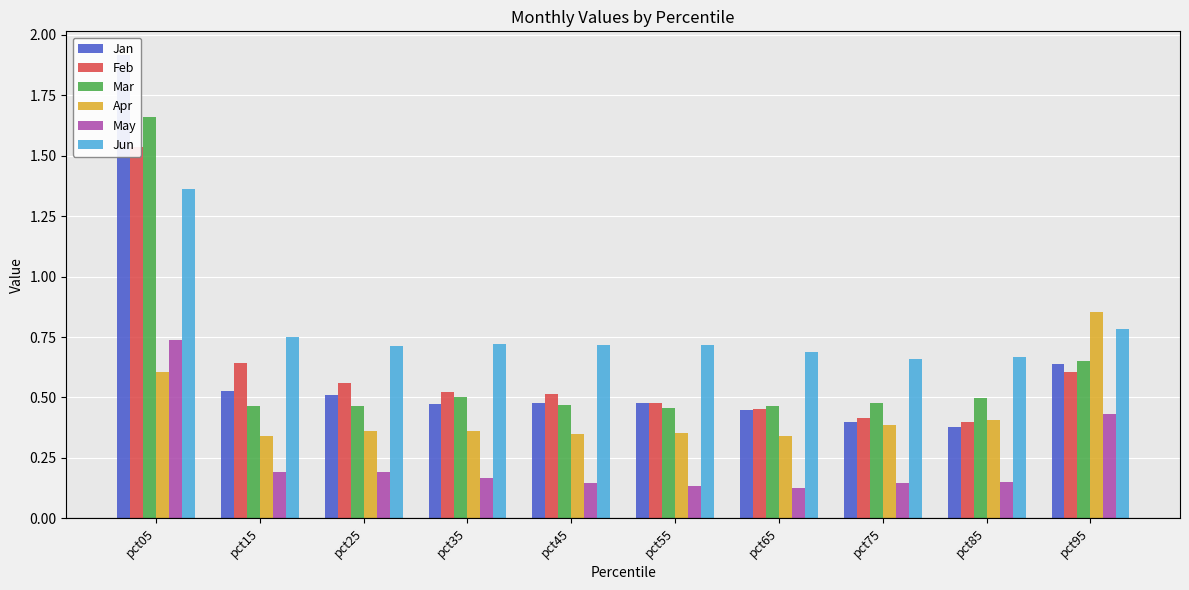

How many bars are there in each group?

6